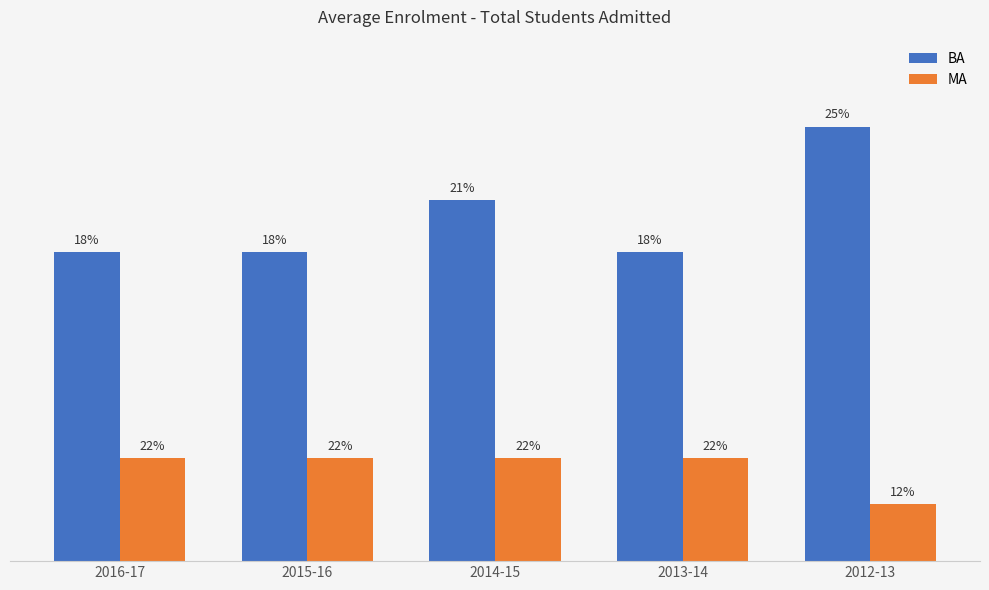

At which label does MA reach its peak?

2016-17